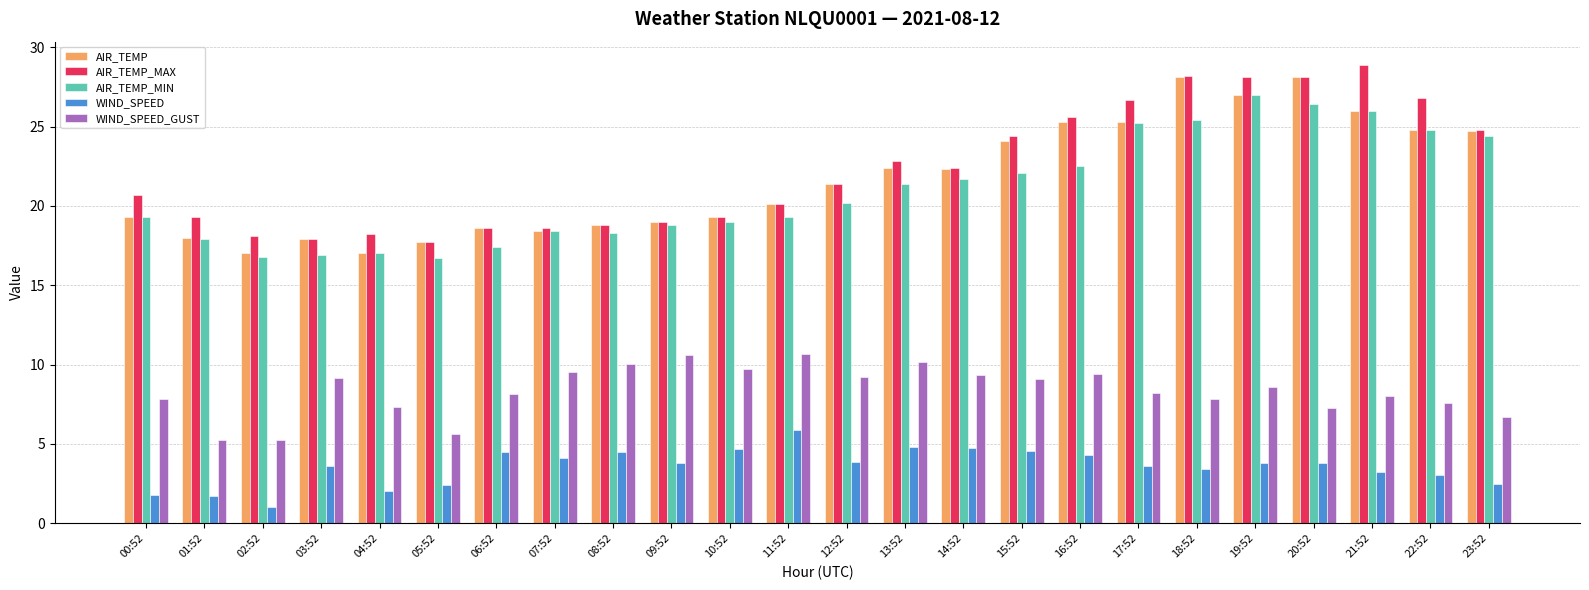

What is the spread (max minus min) of values at 19:52?

24.3